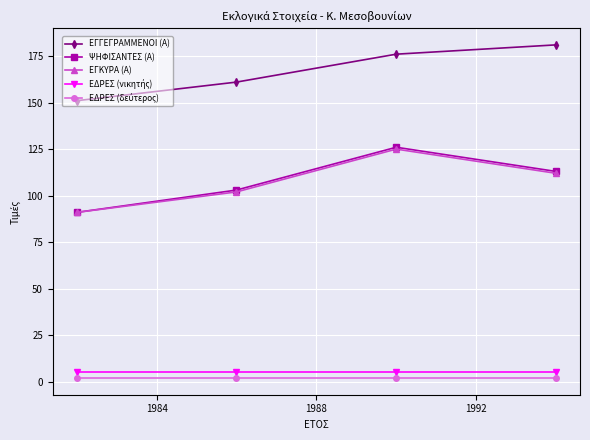

At how many categories does at least one series exceed 33?

4